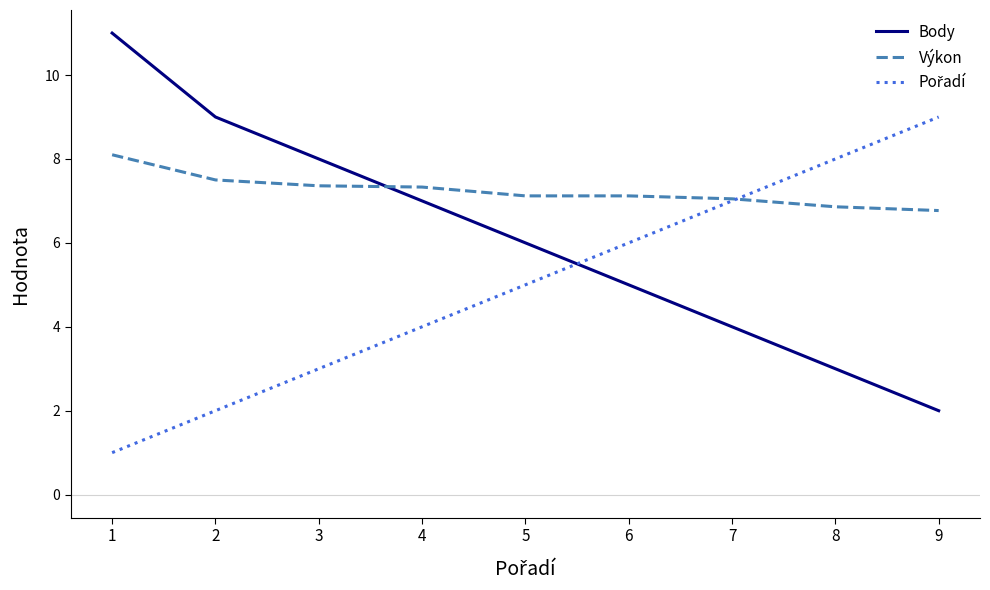

Rank the categories by Body value from lowest to highest.

9, 8, 7, 6, 5, 4, 3, 2, 1